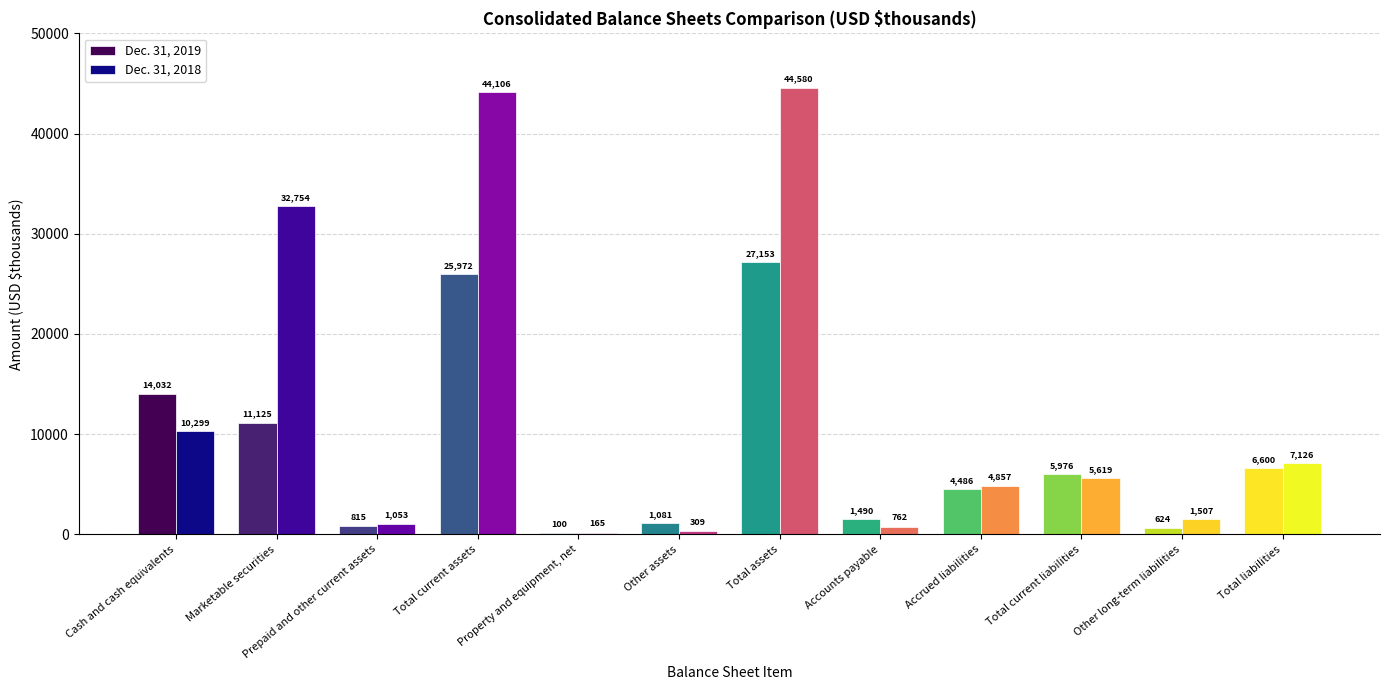

The Dec. 31, 2019 series shows 100 at Property and equipment, net. True or false?

True